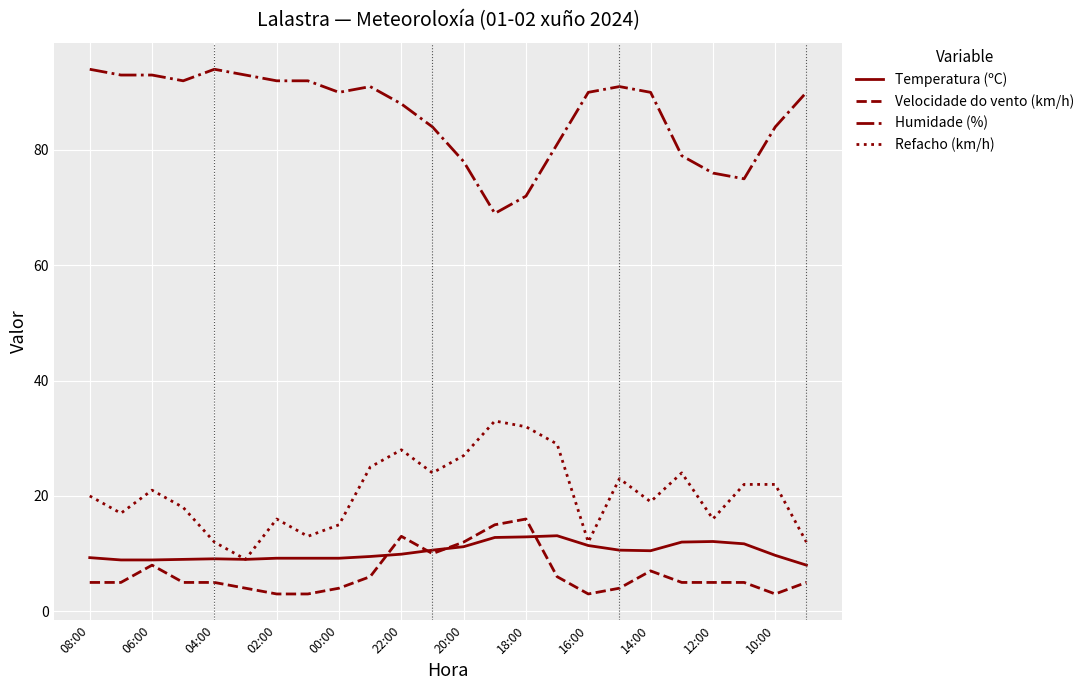

What is the minimum value for Velocidade do vento (km/h)?

3.0